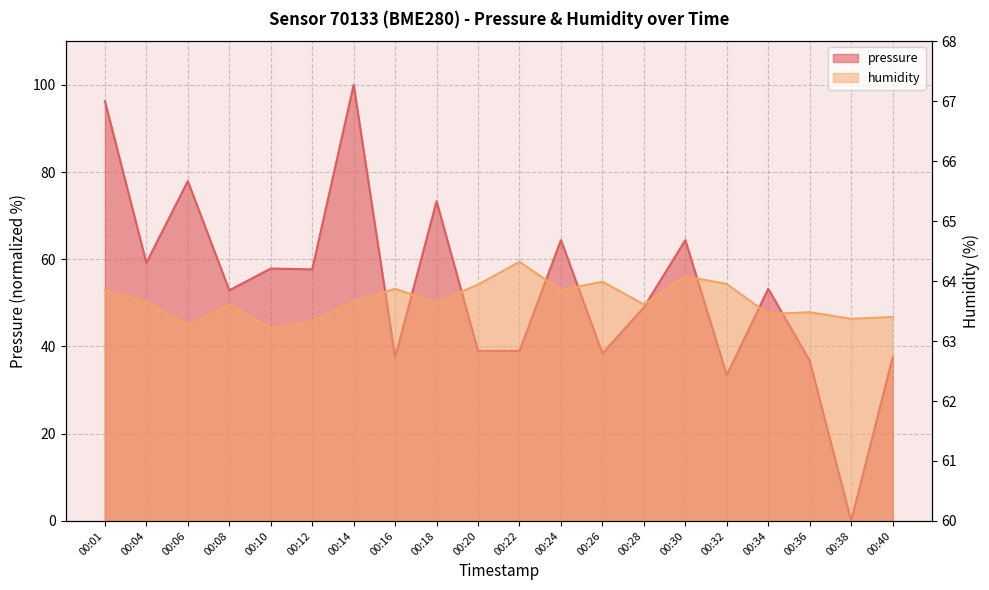

Rank the series at 00:18 from highest to lowest value.

pressure, humidity